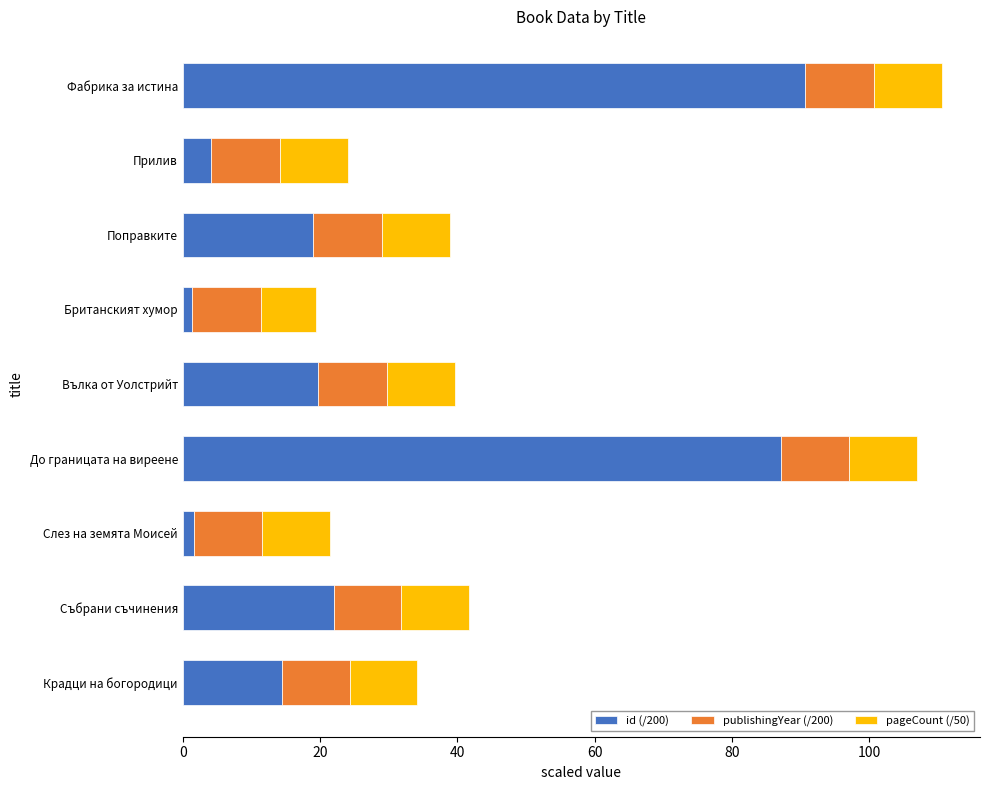

Is it true that id (/200) equals 29.4 at Вълка от Уолстрийт?

False